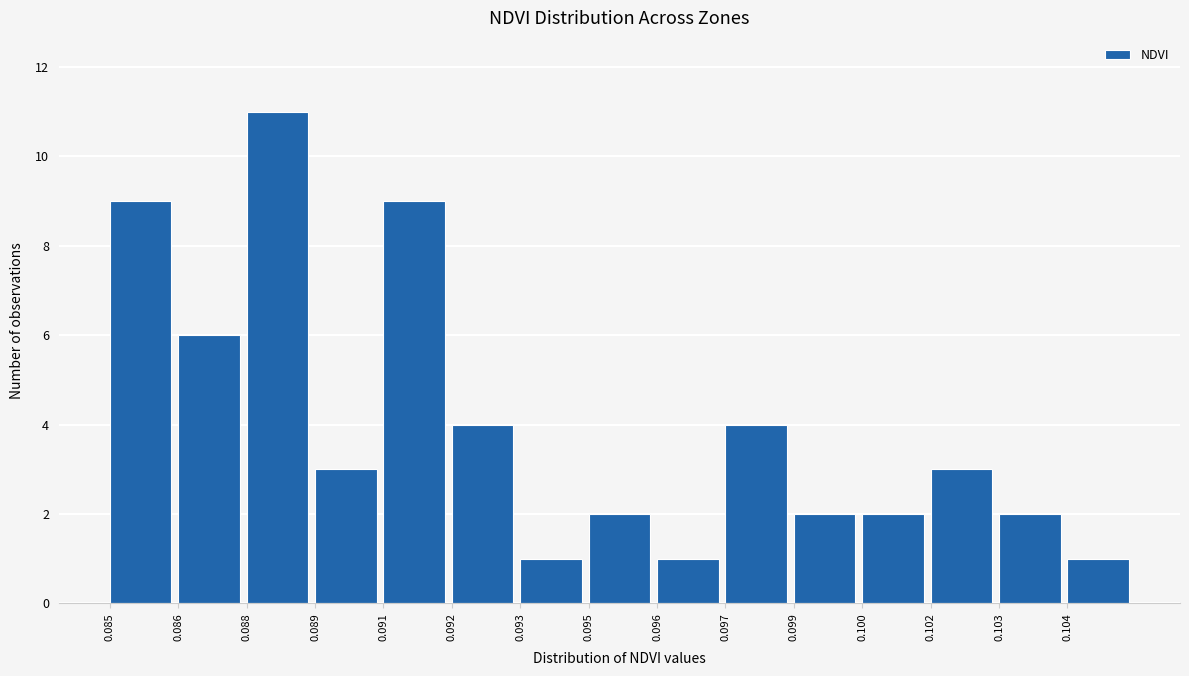

Reading left to right, list all the values displayed in this chart.

9	6	11	3	9	4	1	2	1	4	2	2	3	2	1